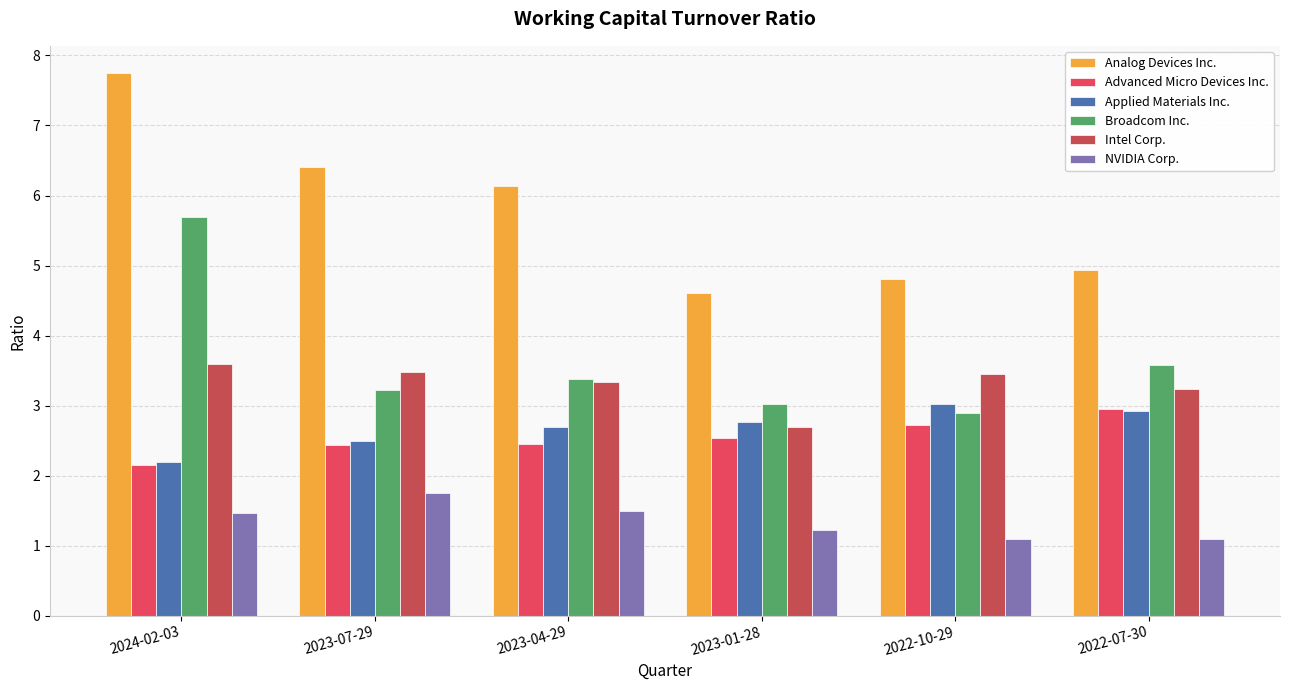

The value of NVIDIA Corp. at 2023-04-29 is 1.0. True or false?

False